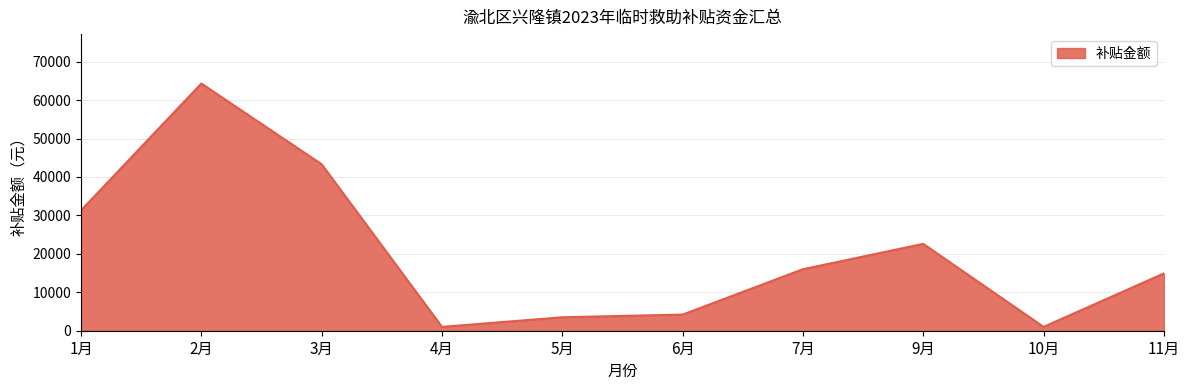

Reading left to right, extract all data points from this chart.

31300	64300	43300	1000	3500	4200	16000	22600	1000	14900